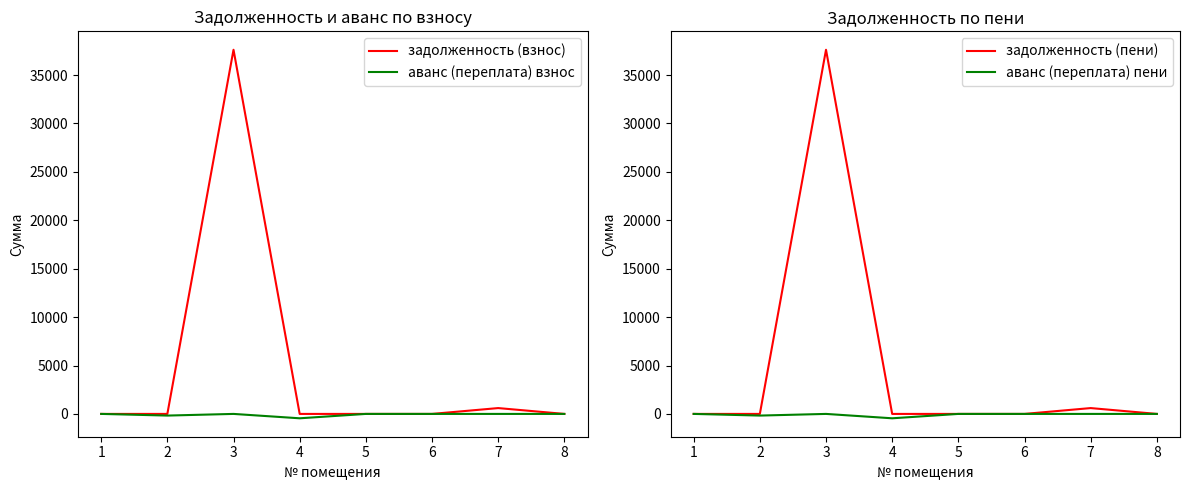

True or false: задолженность (взнос) has a value of -16295.7 at 6.

False